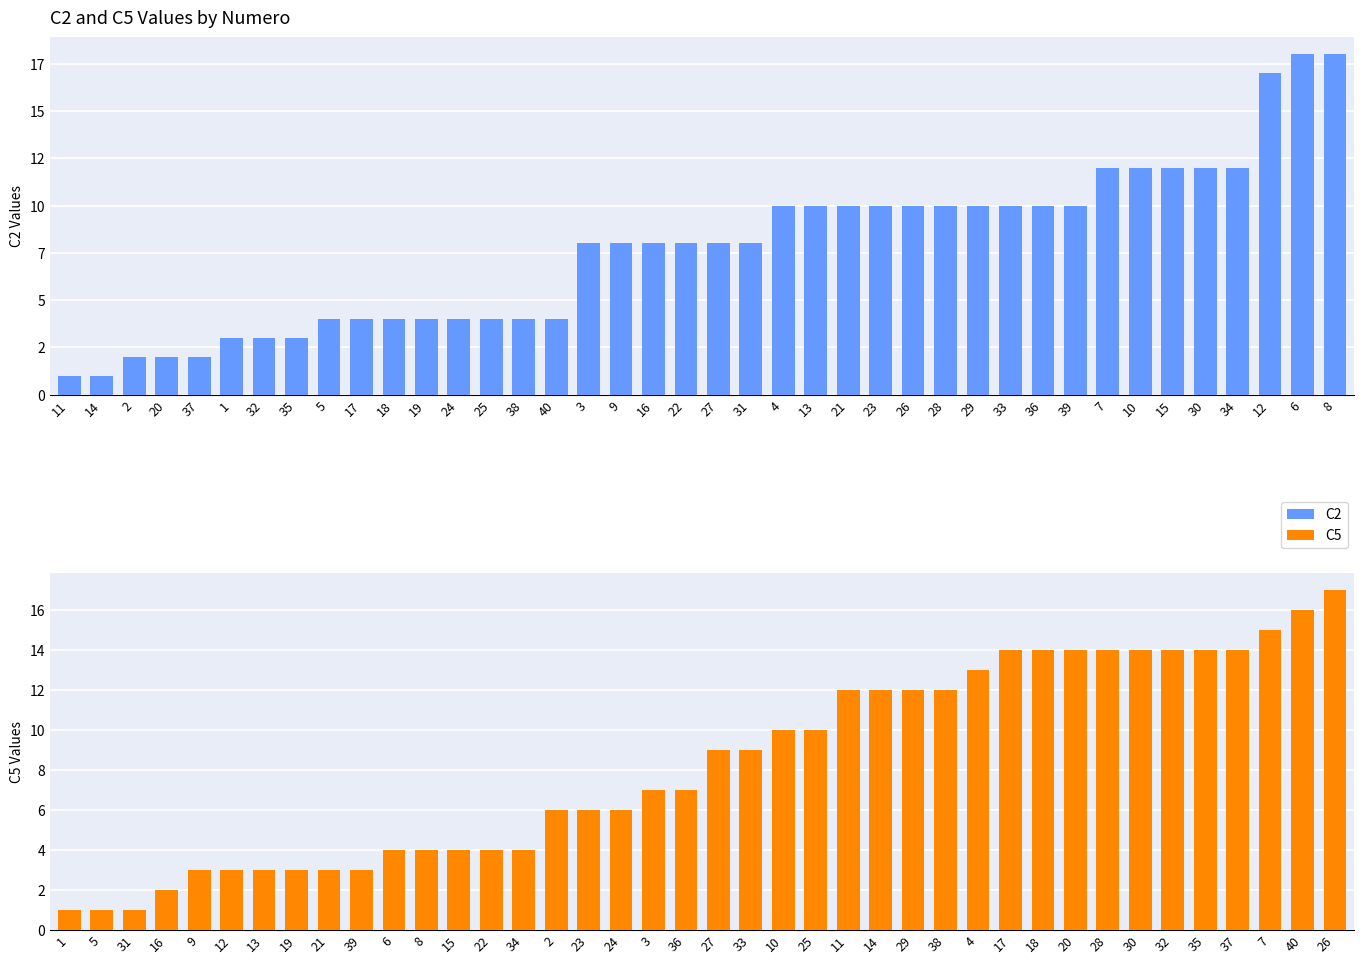

What is the label of the 38th bar from the right?

2